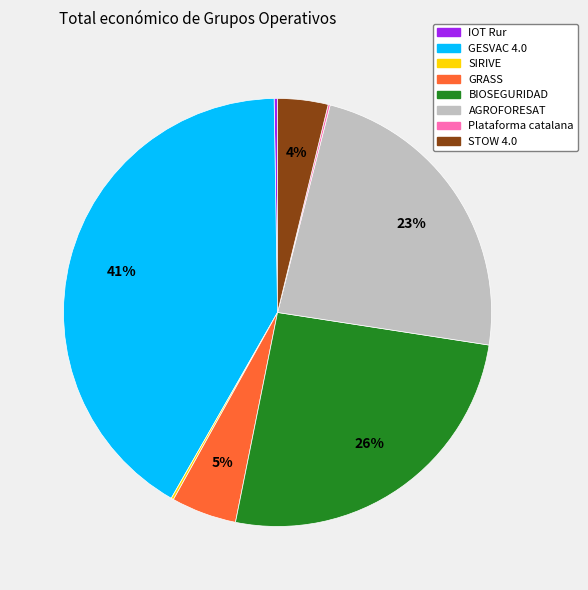

Does GESVAC 4.0 account for over 50% of the chart?

No